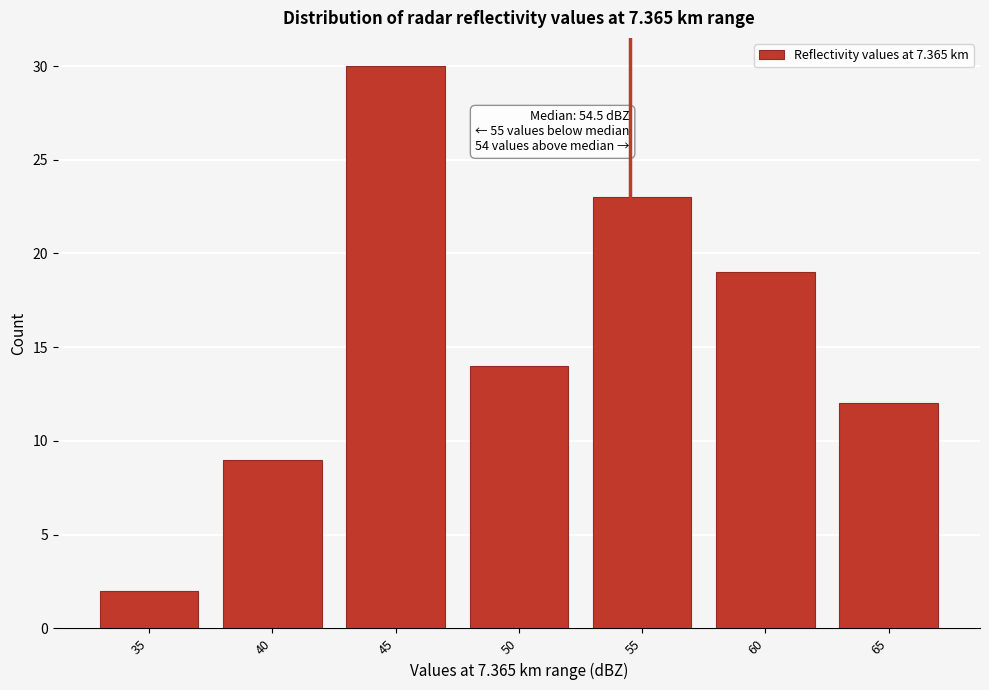

Reading left to right, list all the values displayed in this chart.

35=2	40=9	45=30	50=14	55=23	60=19	65=12